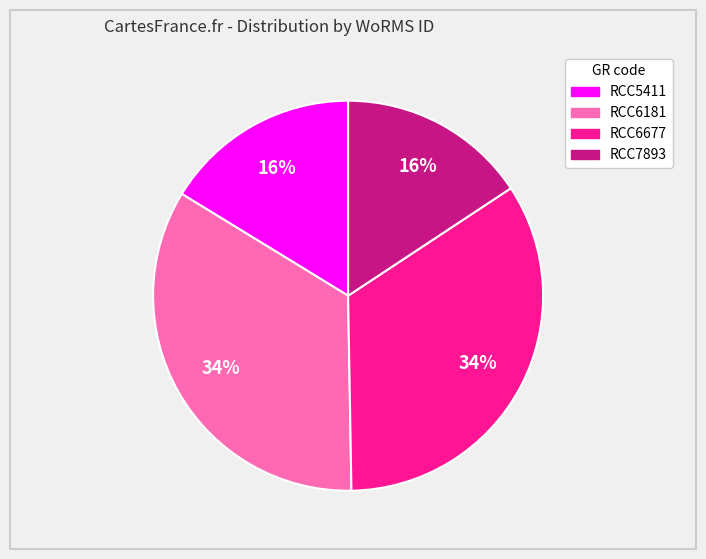

Do RCC7893 and RCC5411 together represent more than half of the pie?

No